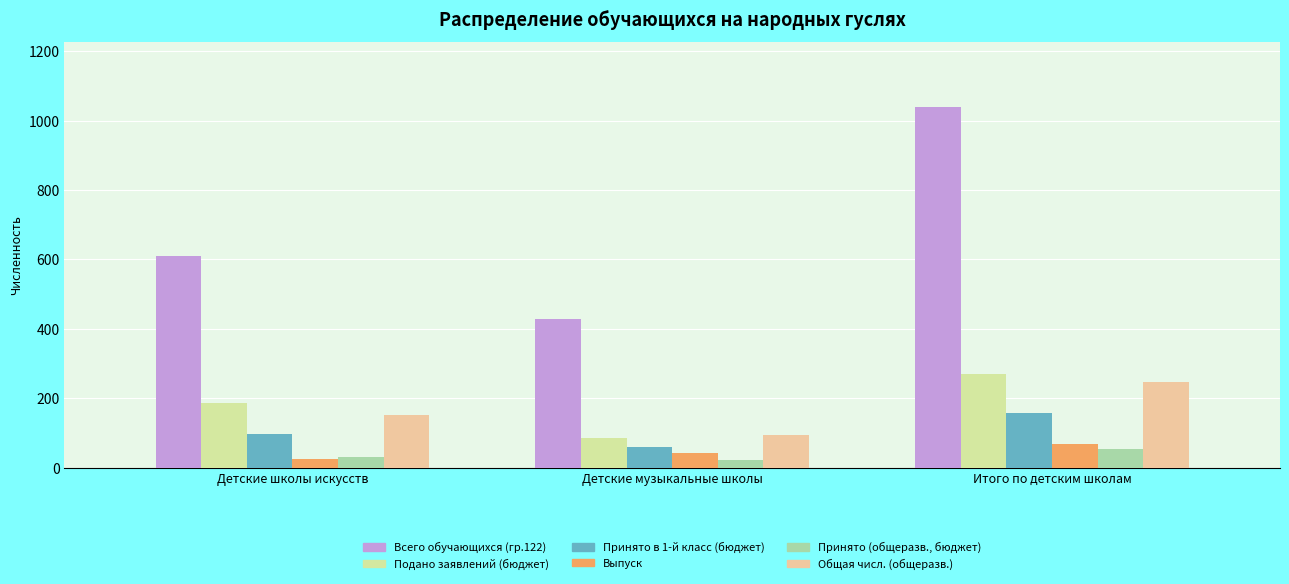

The value of Всего обучающихся (гр.122) at Детские музыкальные школы is 613. True or false?

False